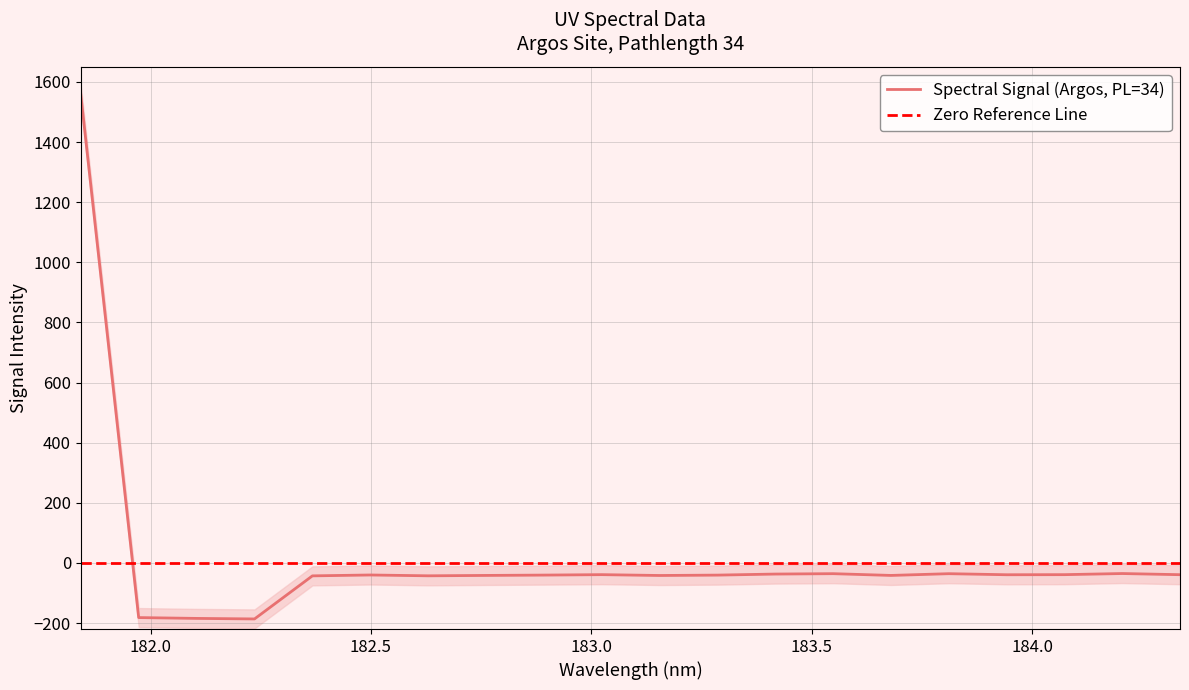

Where does the data first go above -40?

181.8418